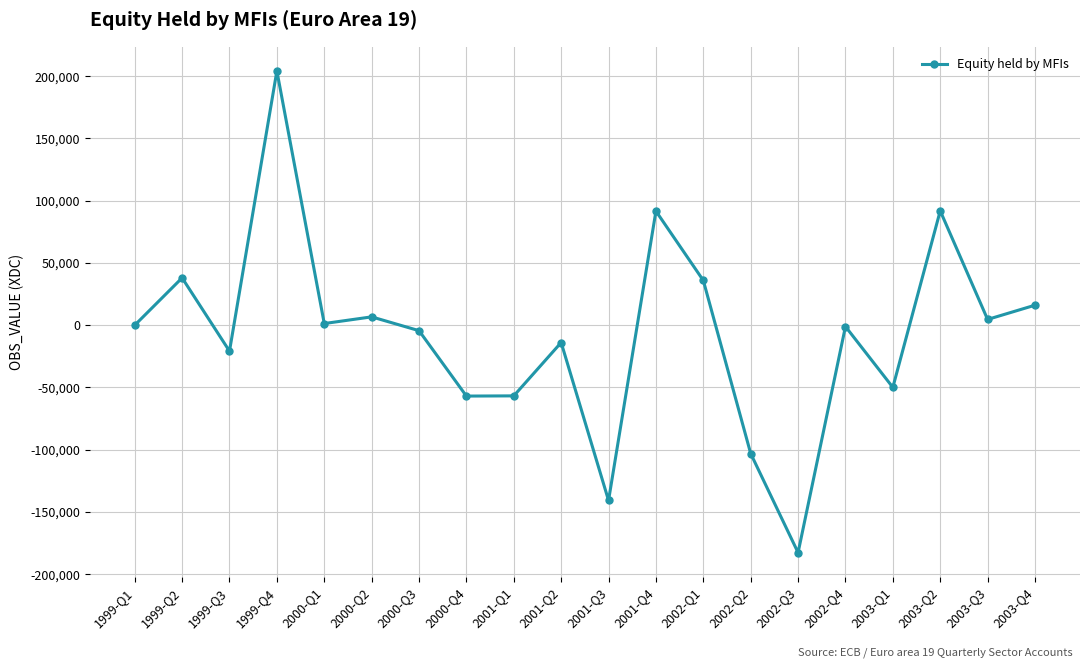

What is the change in value from 1999-Q3 to 2002-Q1?

+56757.0